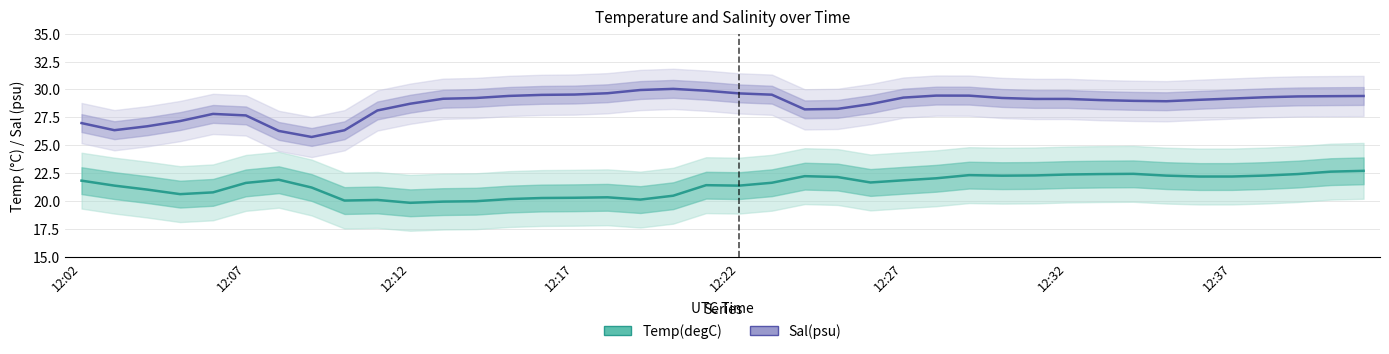

Does the chart display data point markers on the line(s)?

No